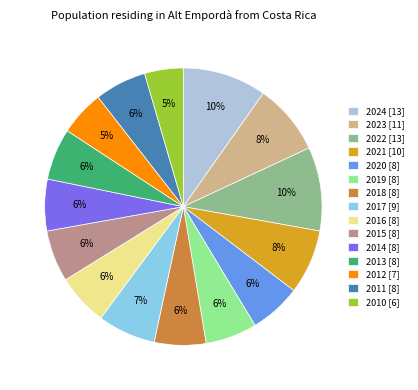

True or false: 2015 accounts for 20% of the total.

False